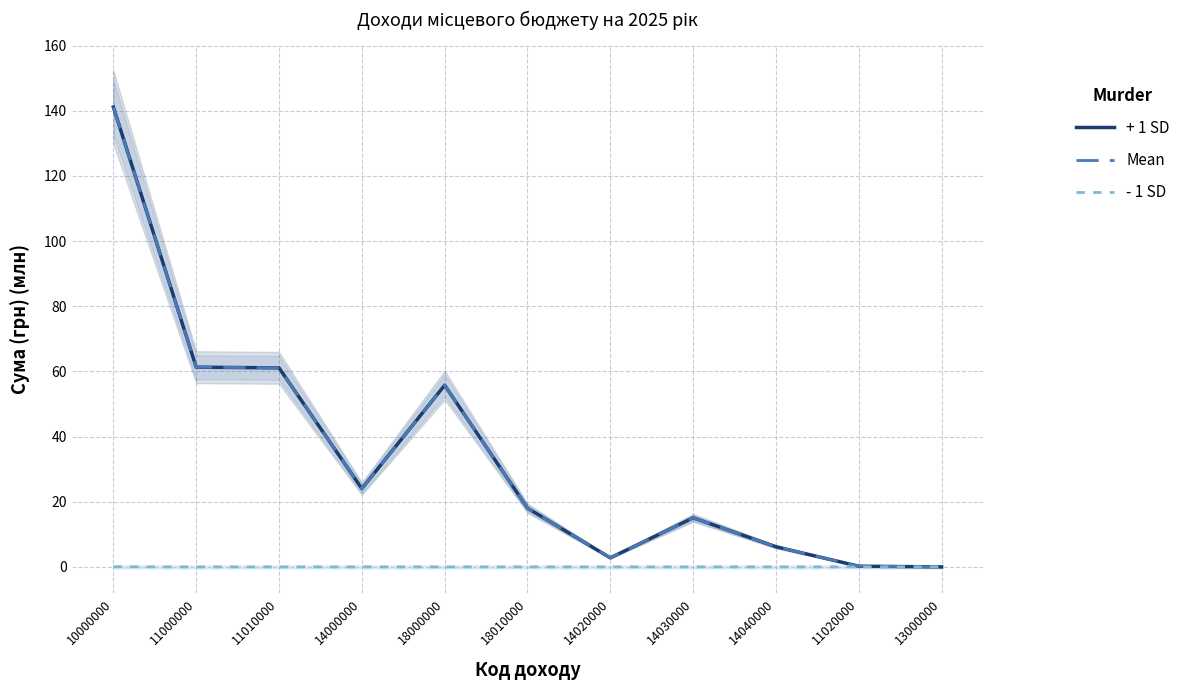

Where does the + 1 SD series first go above 18?

10000000